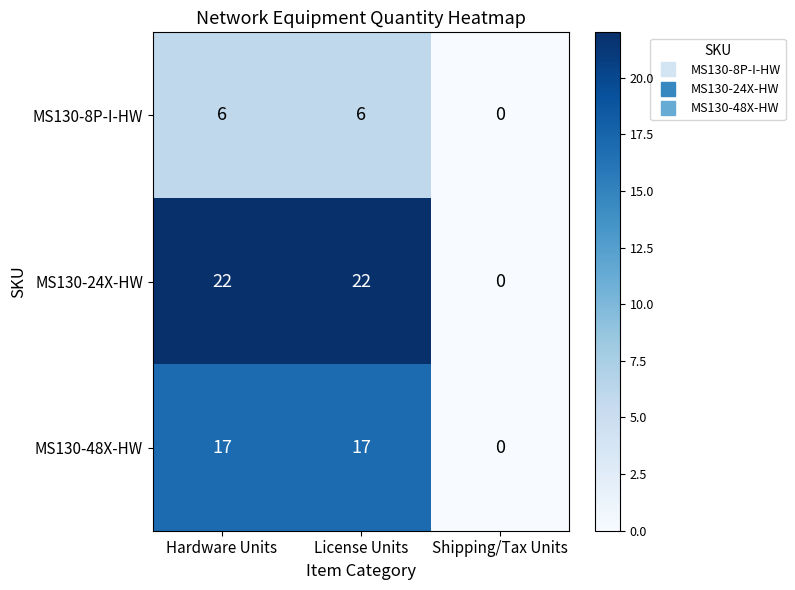

What is the spread (max minus min) of values at Hardware Units?

16